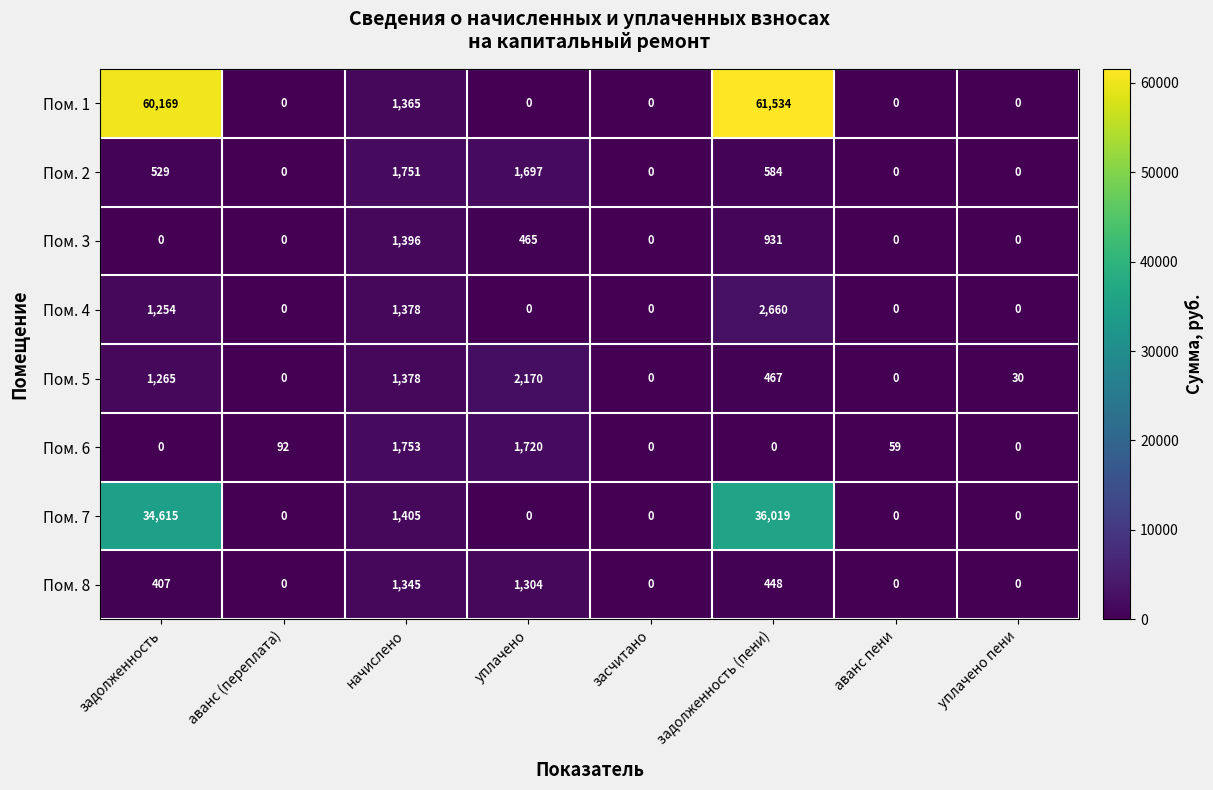

At задолженность (пени), list the series in order from smallest to largest.

Пом. 6, Пом. 8, Пом. 5, Пом. 2, Пом. 3, Пом. 4, Пом. 7, Пом. 1